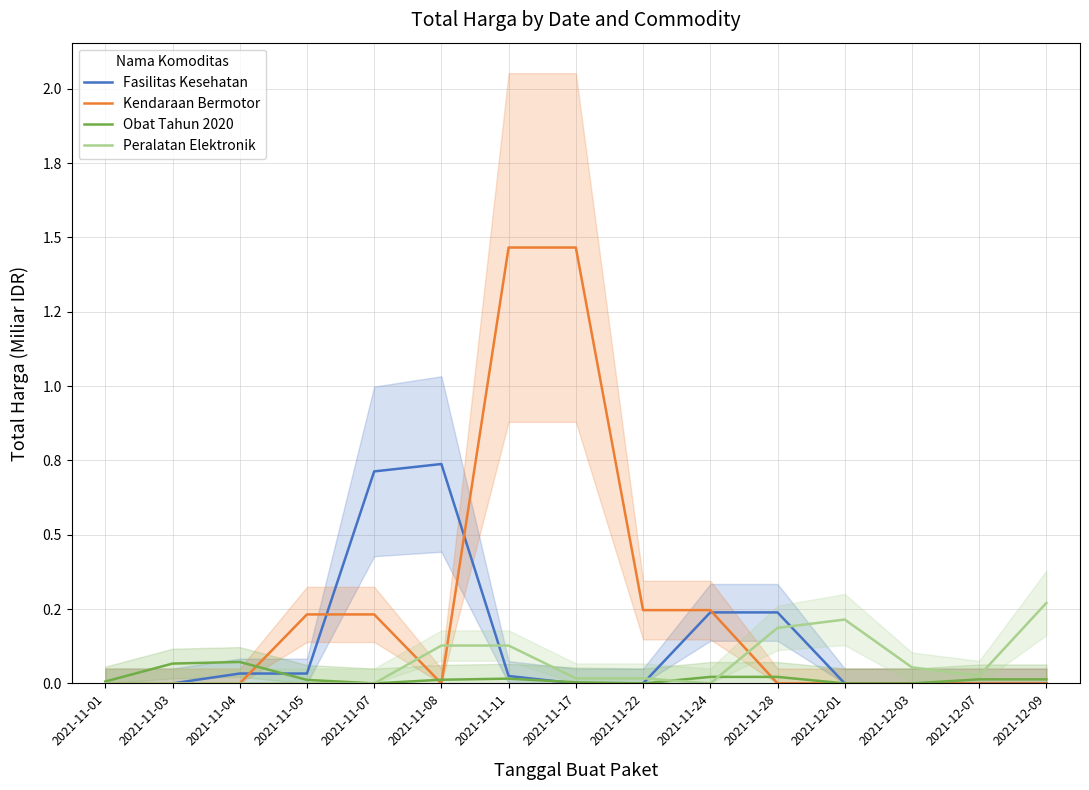

Reading left to right, transcribe all the data shown in this chart.

Fasilitas Kesehatan: 0.0	0.0	0.0	0.0	0.7	0.7	0.0	0.0	0.0	0.2	0.2	0.0	0.0	0.0	0.0
Kendaraan Bermotor: 0.0	0.0	0.0	0.2	0.2	0.0	1.5	1.5	0.2	0.2	0.0	0.0	0.0	0.0	0.0
Obat Tahun 2020: 0.0	0.1	0.1	0.0	0.0	0.0	0.0	0.0	0.0	0.0	0.0	0.0	0.0	0.0	0.0
Peralatan Elektronik: 0.0	0.0	0.0	0.0	0.0	0.1	0.1	0.0	0.0	0.0	0.2	0.2	0.1	0.0	0.3